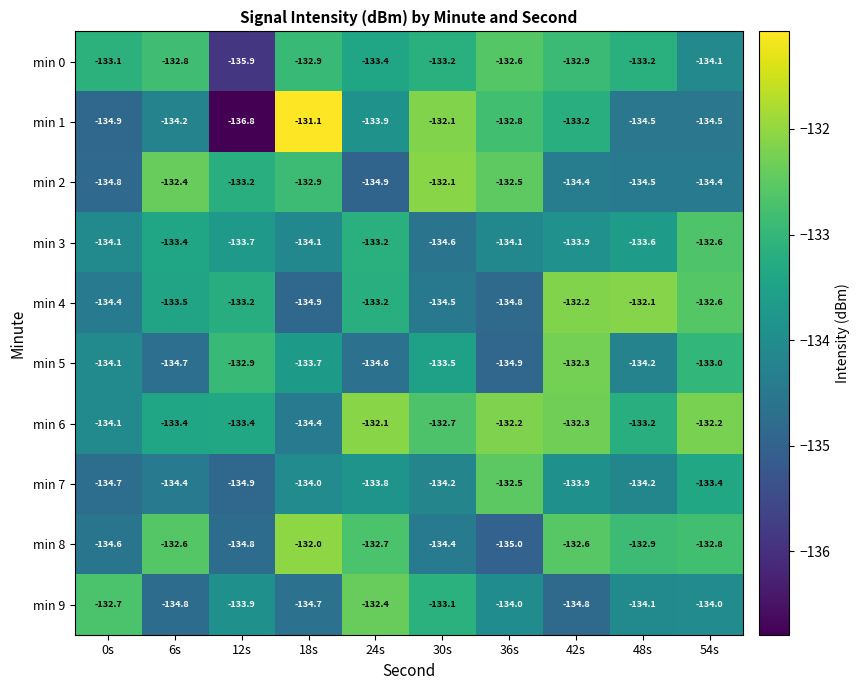

Which category has the highest value in the min 2 series?

30s